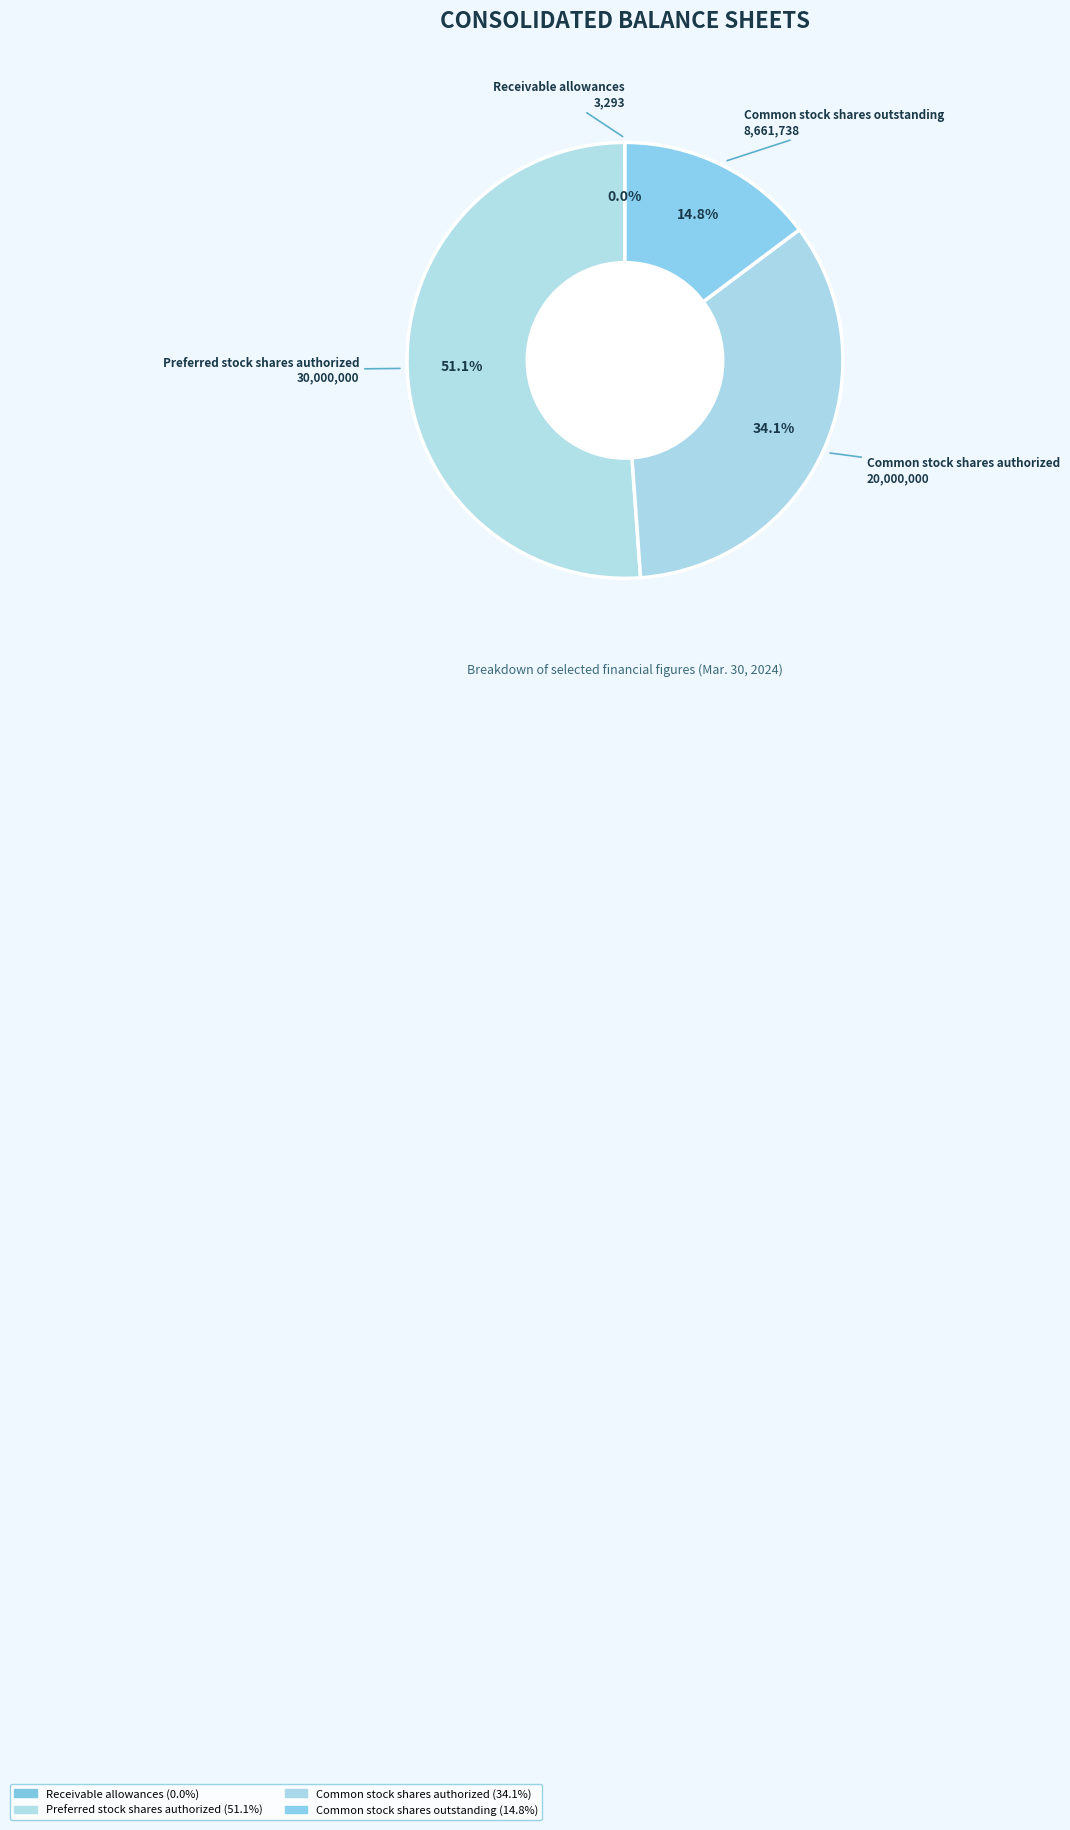

Combined, do Common stock shares outstanding and Preferred stock shares authorized account for over 50%?

Yes